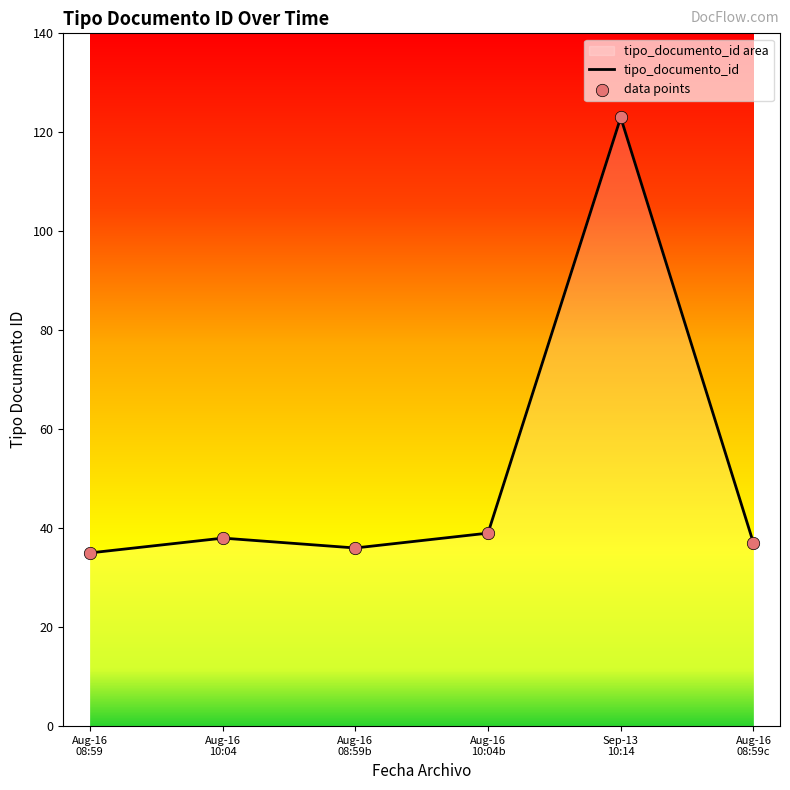

What is the change in value from Aug-16 10:04 to Aug-16 08:59c?

-1